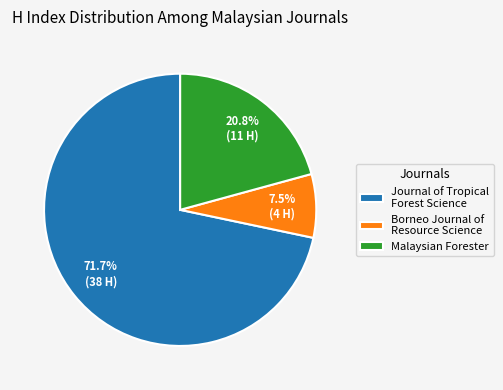

To the nearest percent, what is the difference between the largest and smallest slice percentages?

64%